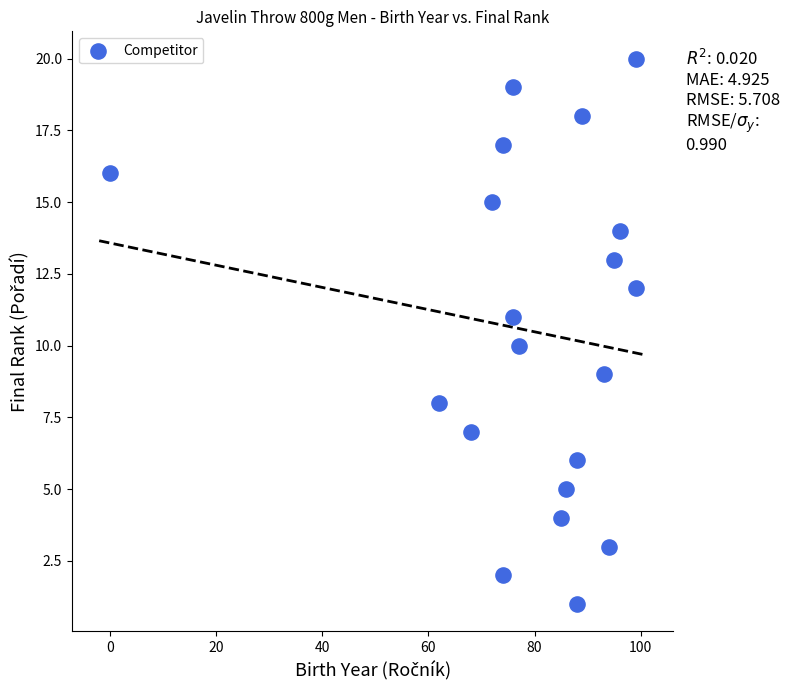

What is the range of Y values (max minus min)?

19